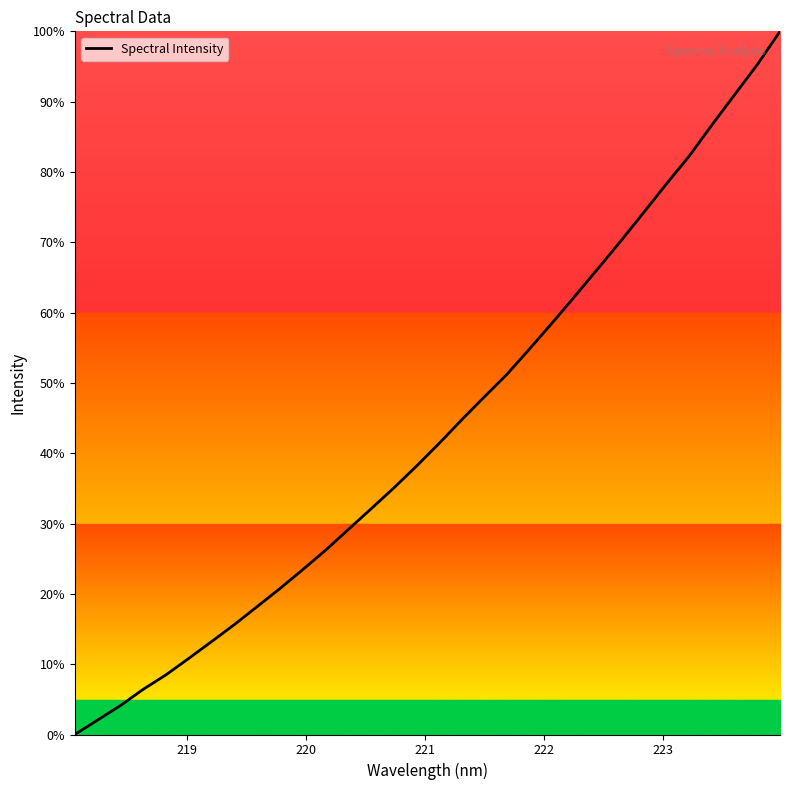

What is the maximum value shown in the chart?

100.0